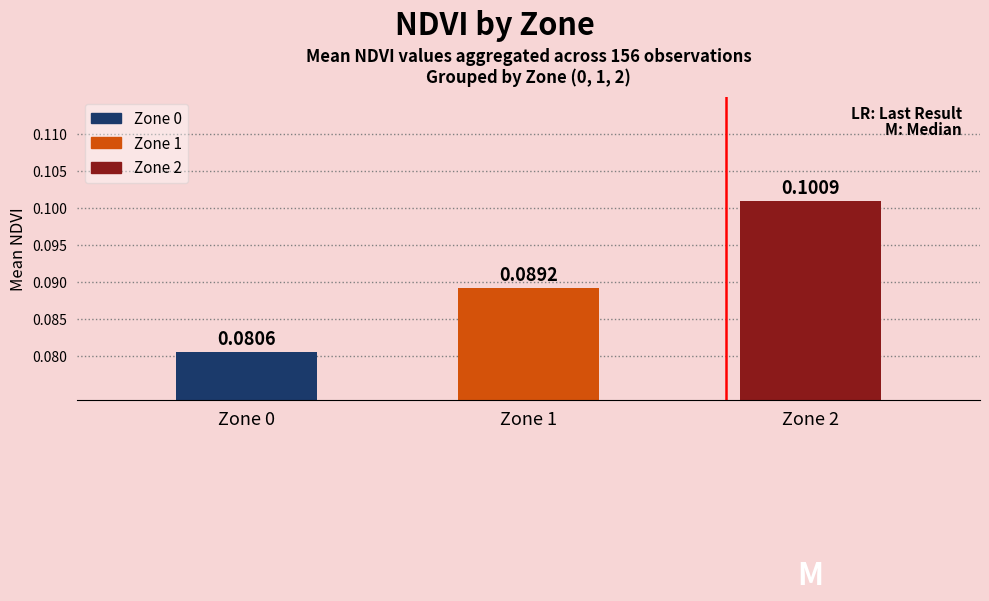

List the labels in order of value, smallest first.

Zone 0, Zone 1, Zone 2